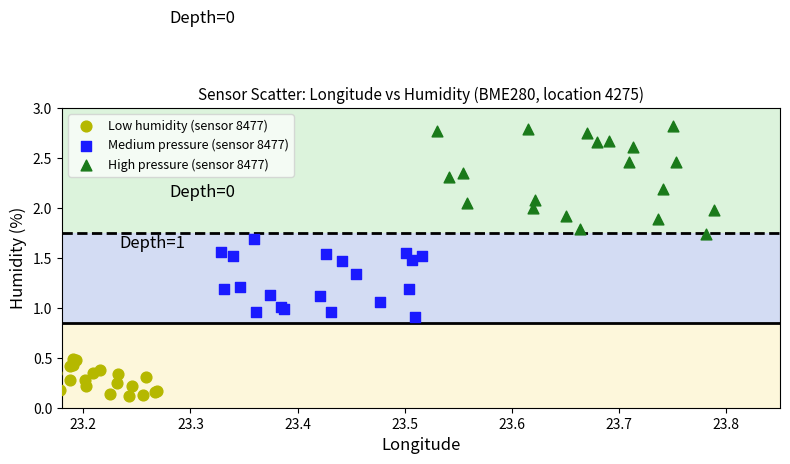

Which series contains the lowest Y value?

Low humidity (sensor 8477)